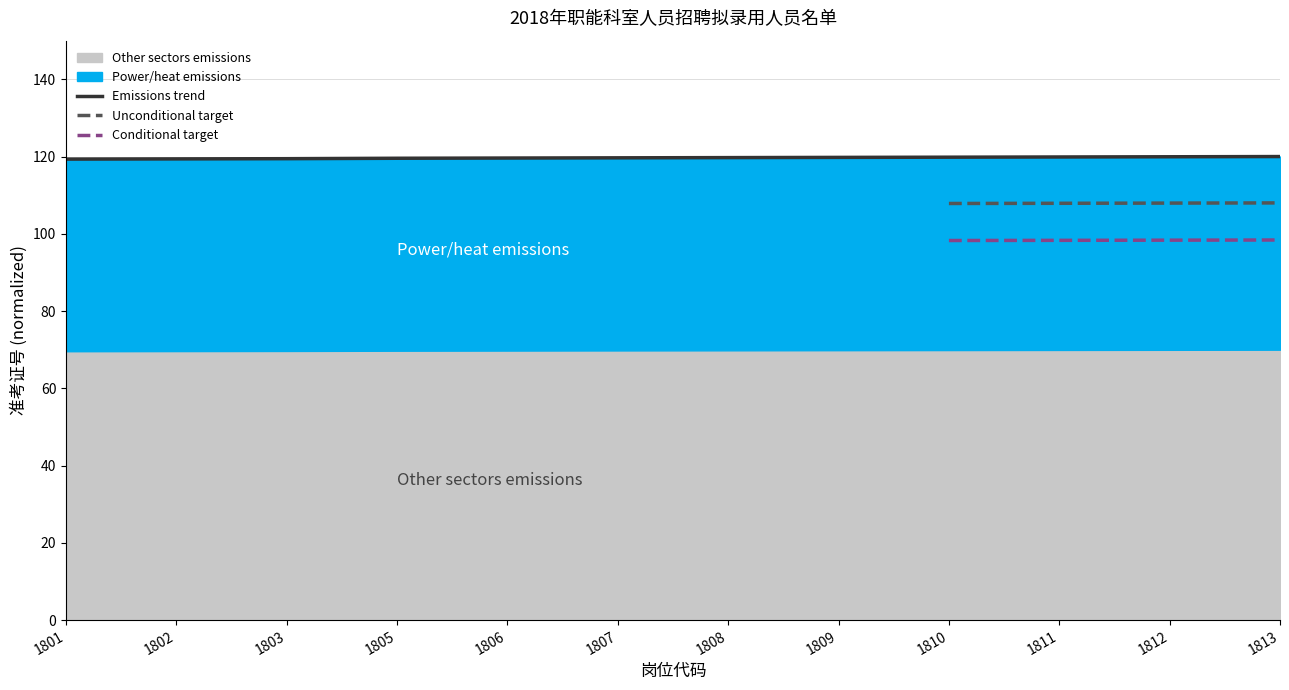

Approximately how many times larger is the value at 1802 compared to 1813?

1.0